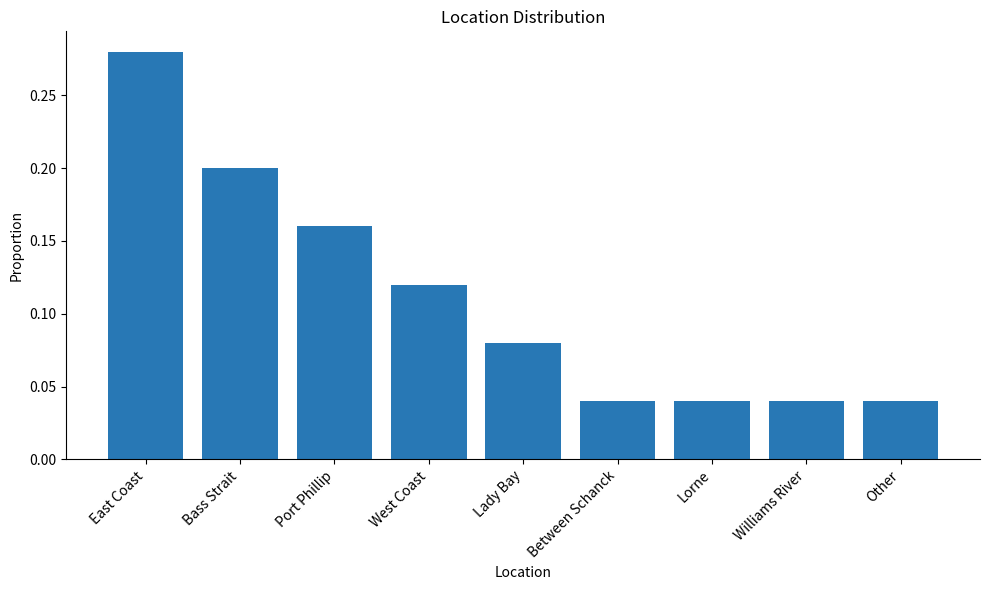

Is it true that the value at Lorne is 0.1?

False